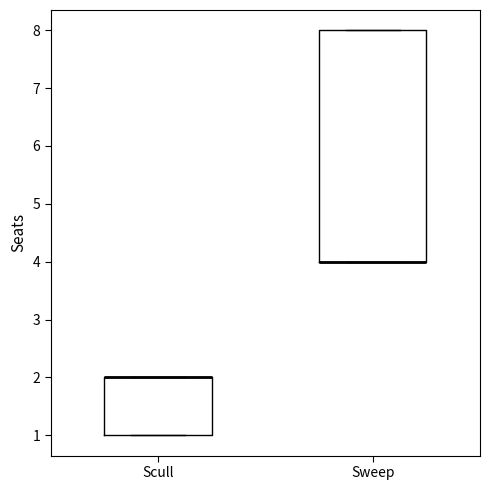

Comparing the boxes themselves (not the whiskers), which one is the tallest?

Sweep